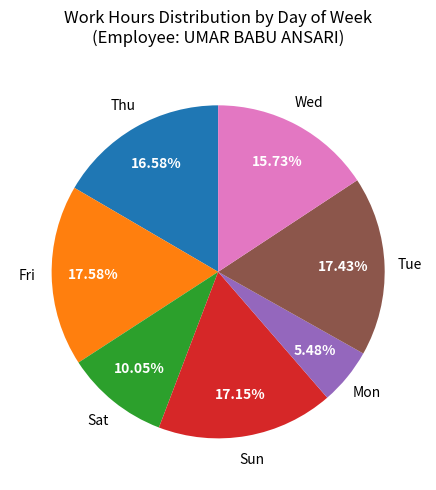

Is there a majority slice in this chart?

No